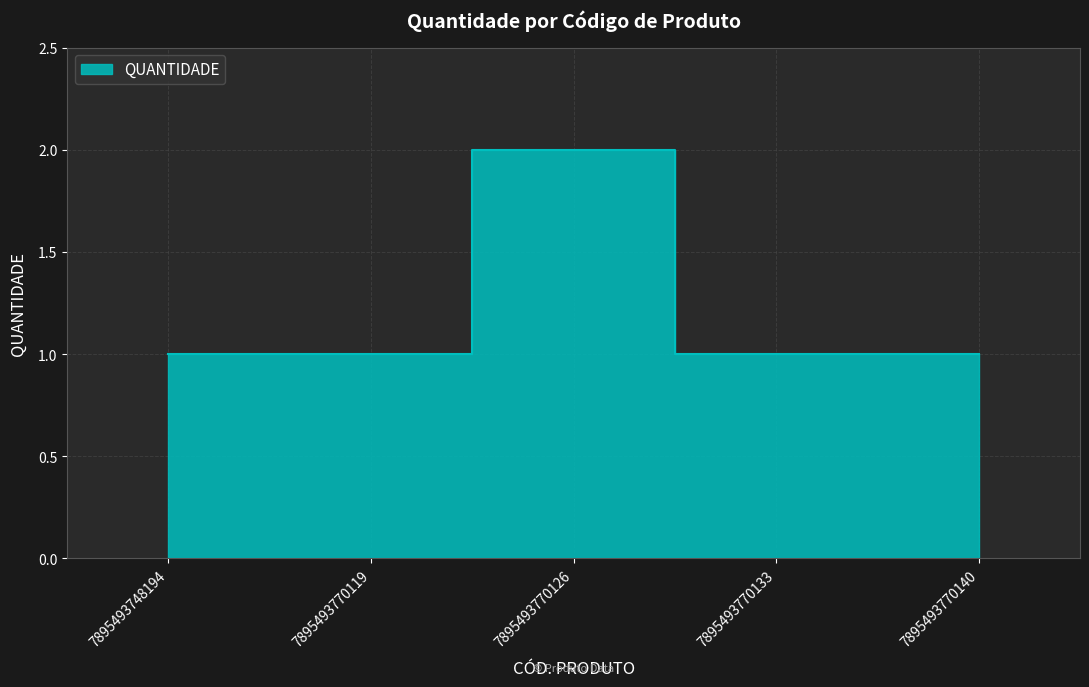

What is the maximum value shown in the chart?

2